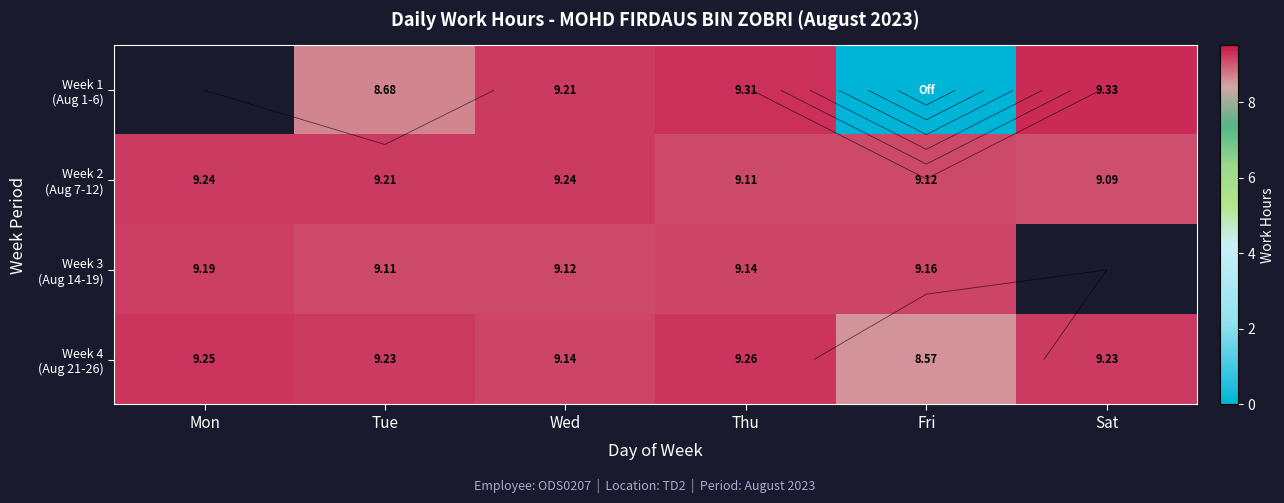

Is it true that Week 2 (Aug 7-12) equals 15.7 at Wed?

False